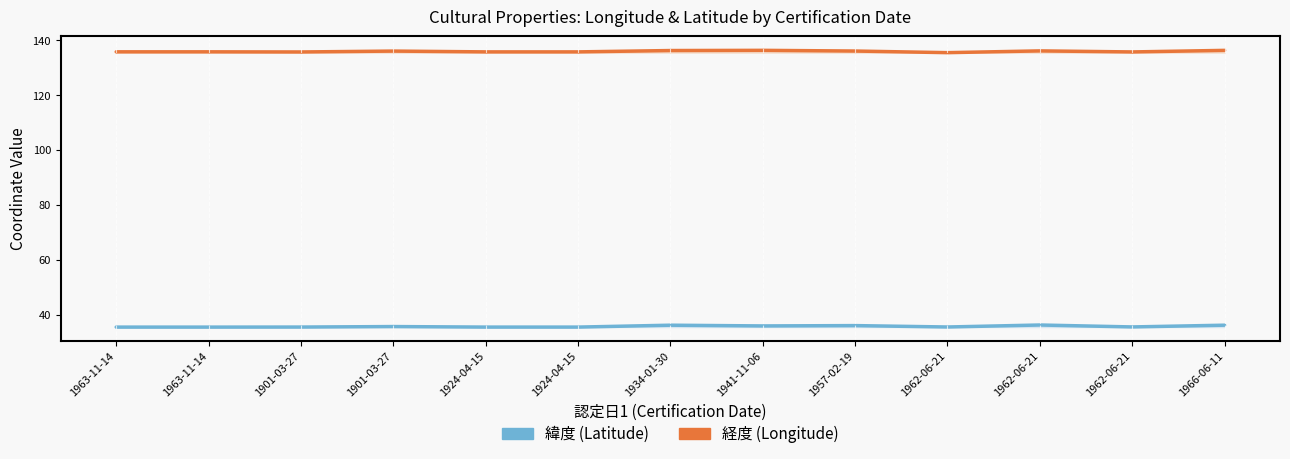

True or false: 緯度 (Latitude) and 経度 (Longitude) intersect in this chart.

False